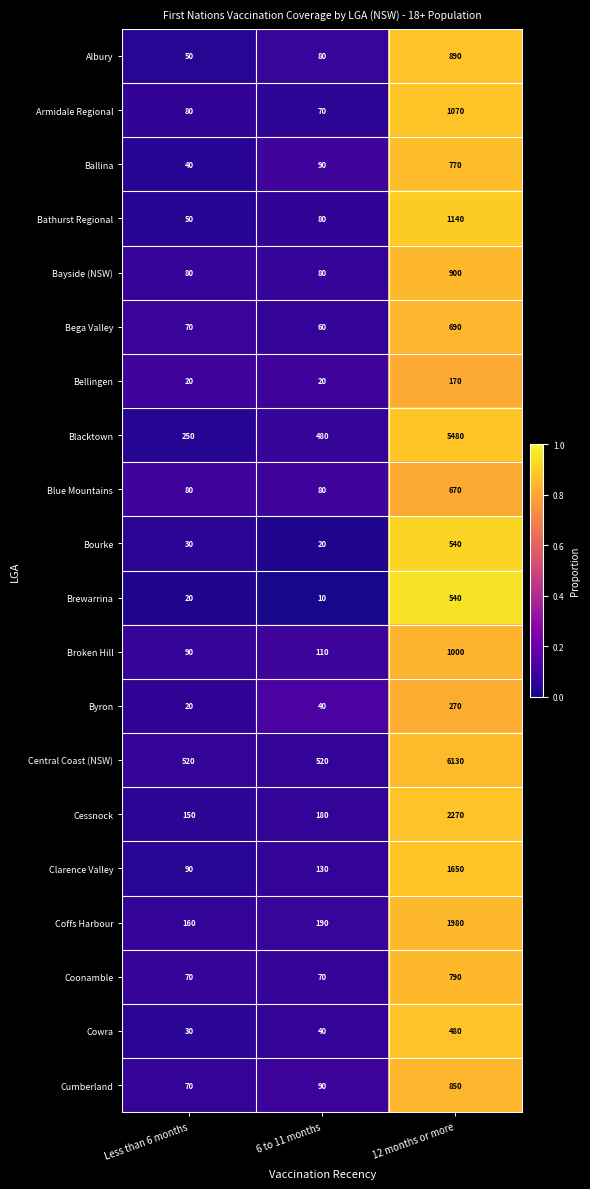

Rank the categories by Cumberland value from highest to lowest.

12 months or more, 6 to 11 months, Less than 6 months